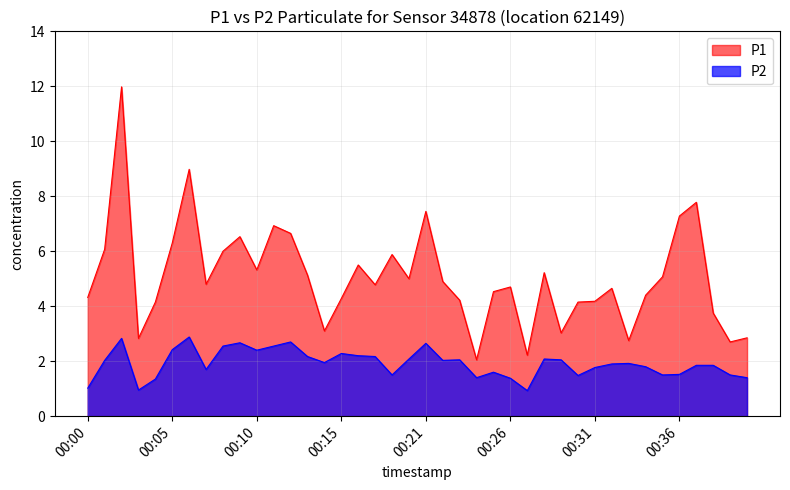

How many values in the P2 series exceed 1?

38